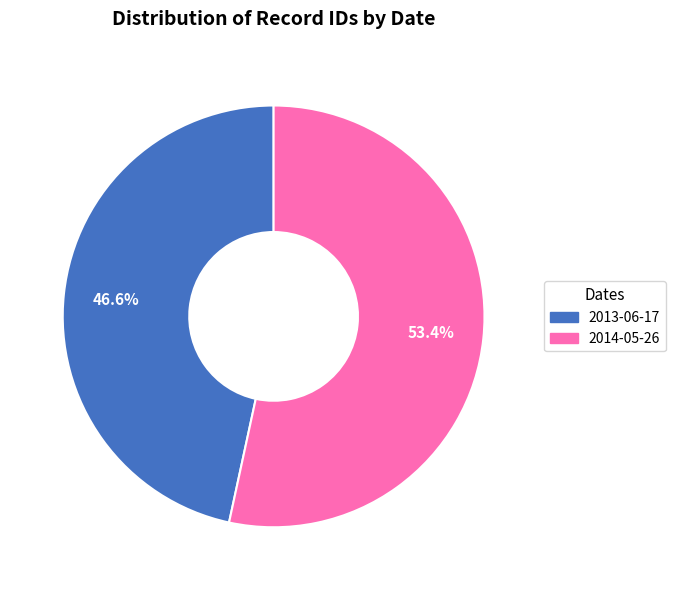

Is it true that 2013-06-17 is 47% of the pie?

True